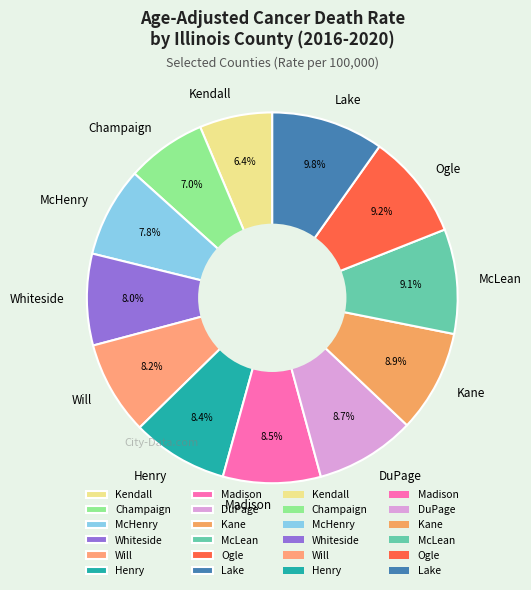

To the nearest percent, what is the difference between the largest and smallest slice percentages?

3%